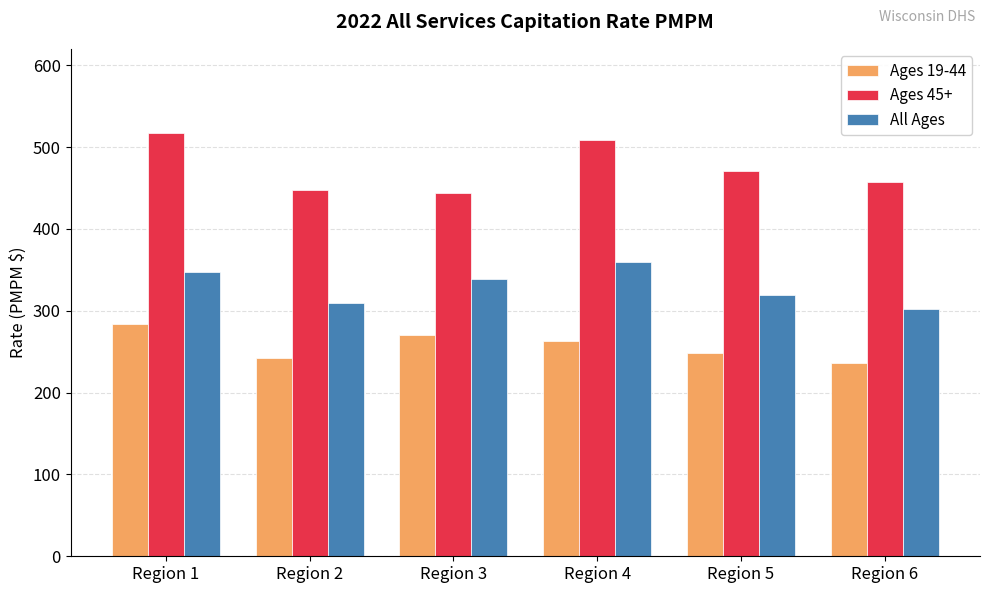

Between Region 1 and Region 3, which series saw the biggest shift?

Ages 45+